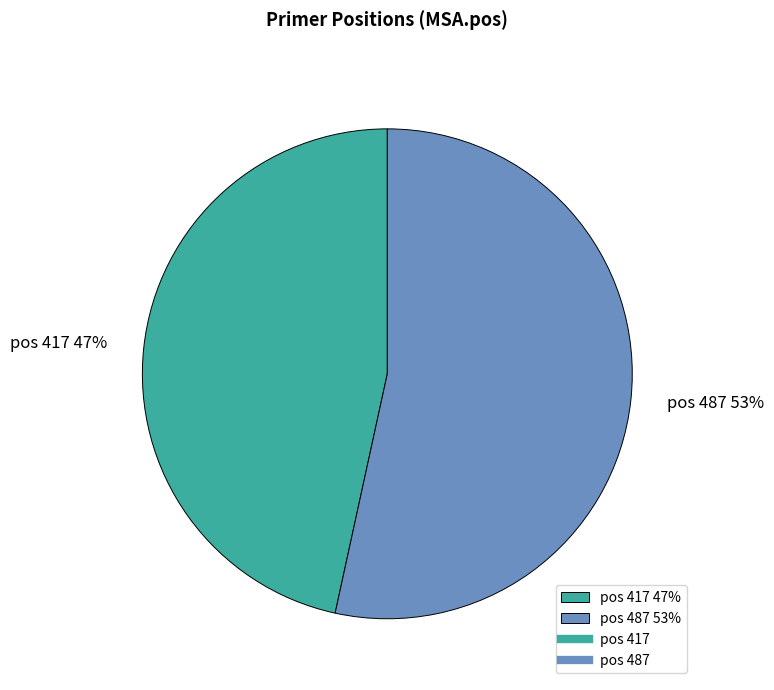

The pos 417 47% slice represents 60% of the pie. True or false?

False